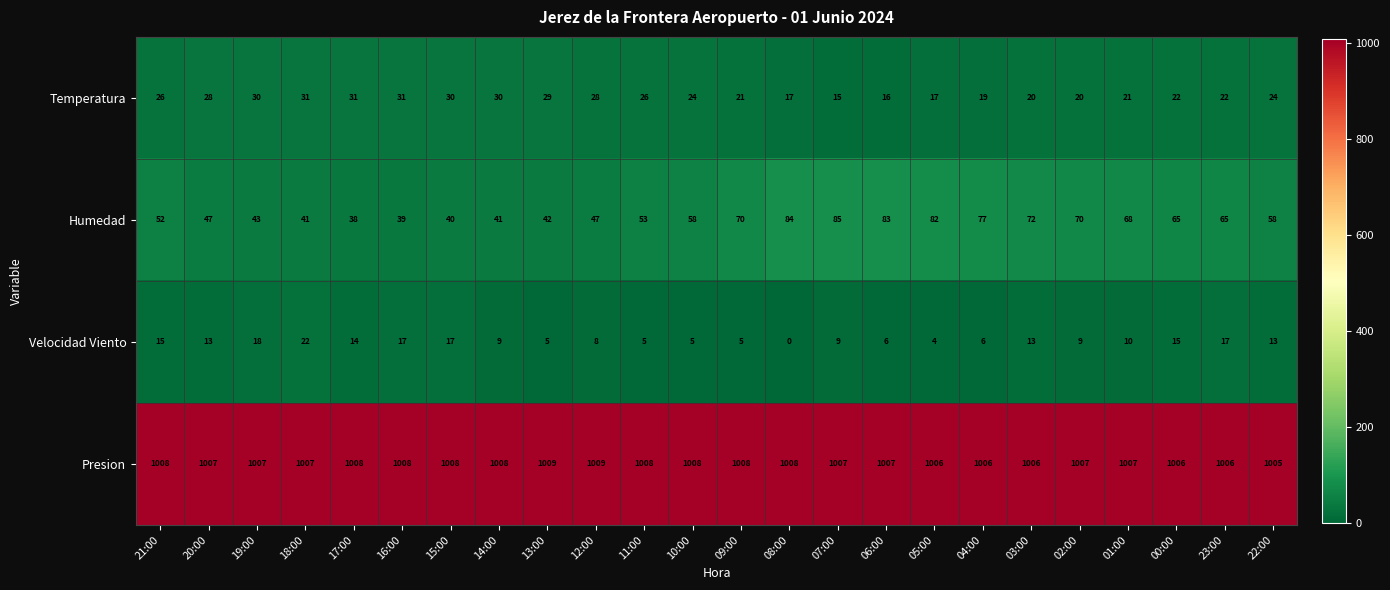

Rank the series by their maximum value, from highest to lowest.

Presion, Humedad, Temperatura, Velocidad Viento